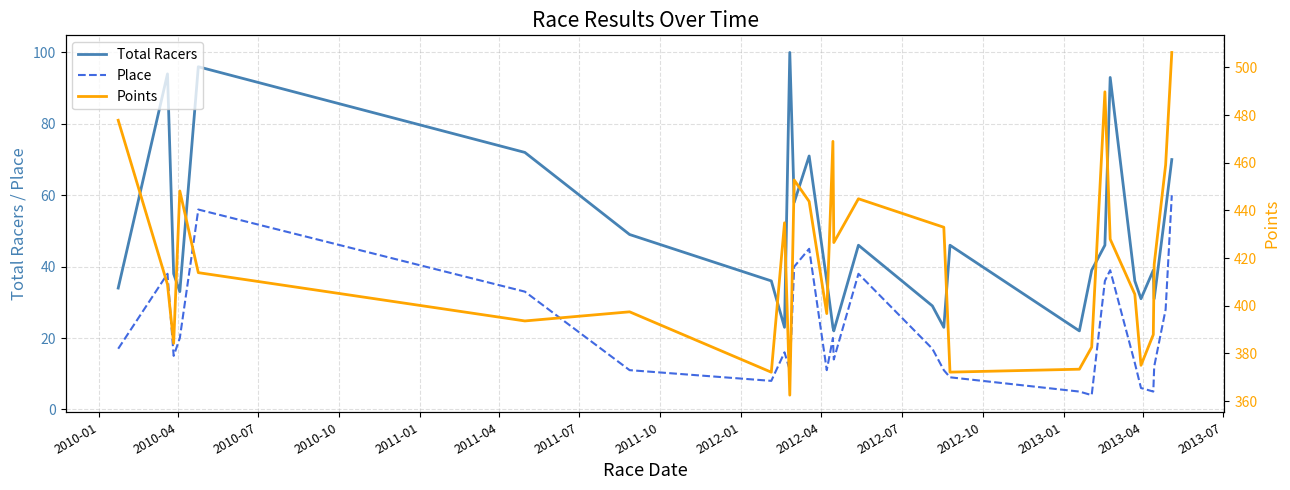

What is the value of the Place point at the 8th from the left?

8.0